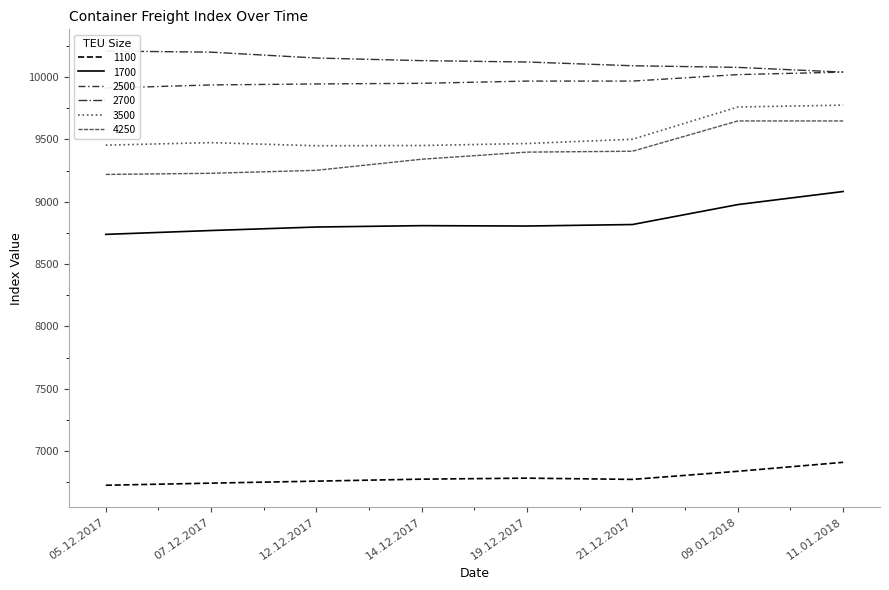

Which has a higher value, 11.01.2018 or 07.12.2017?

11.01.2018